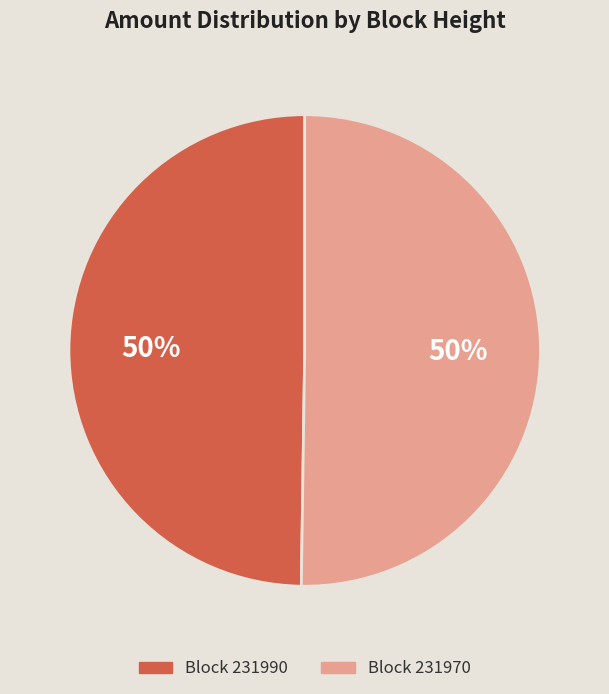

To the nearest percent, what is the average slice percentage?

50%